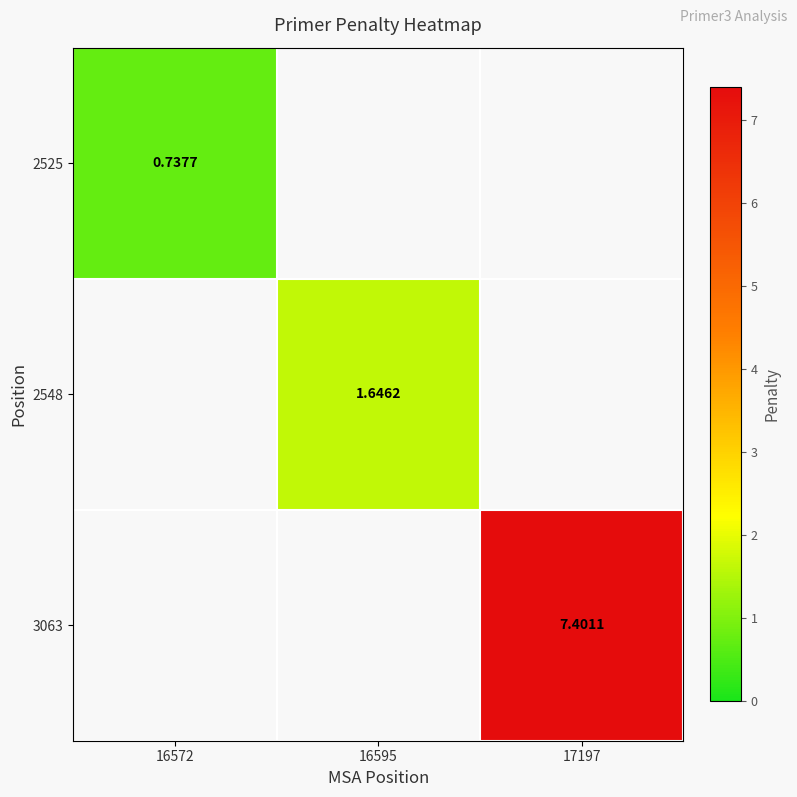

How many series are shown in this chart?

3